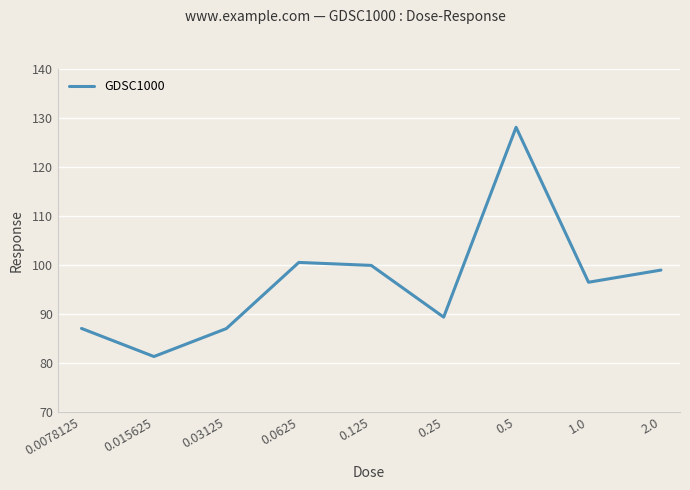

What is the smallest value displayed?

81.3